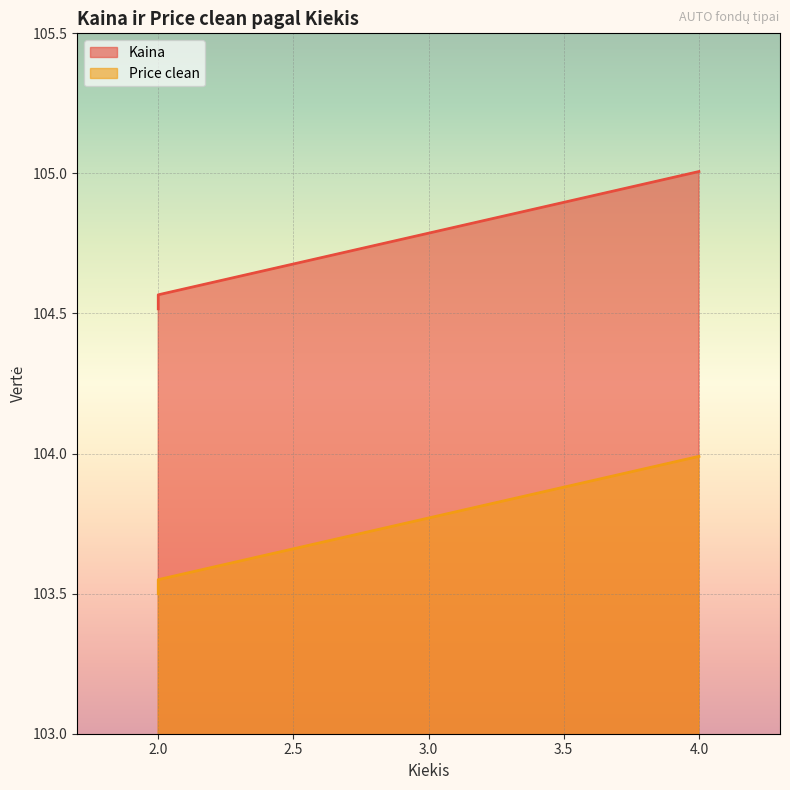

What is the total value across all series at 2.0?

208.0